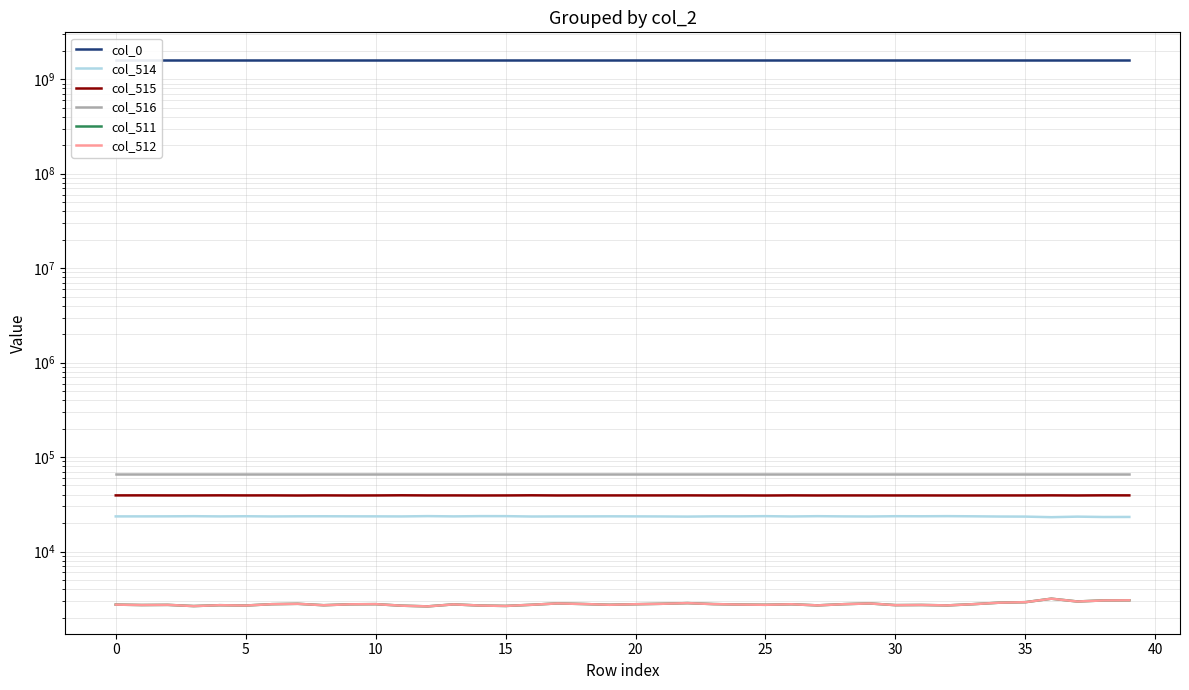

How many lines are shown in the chart?

6